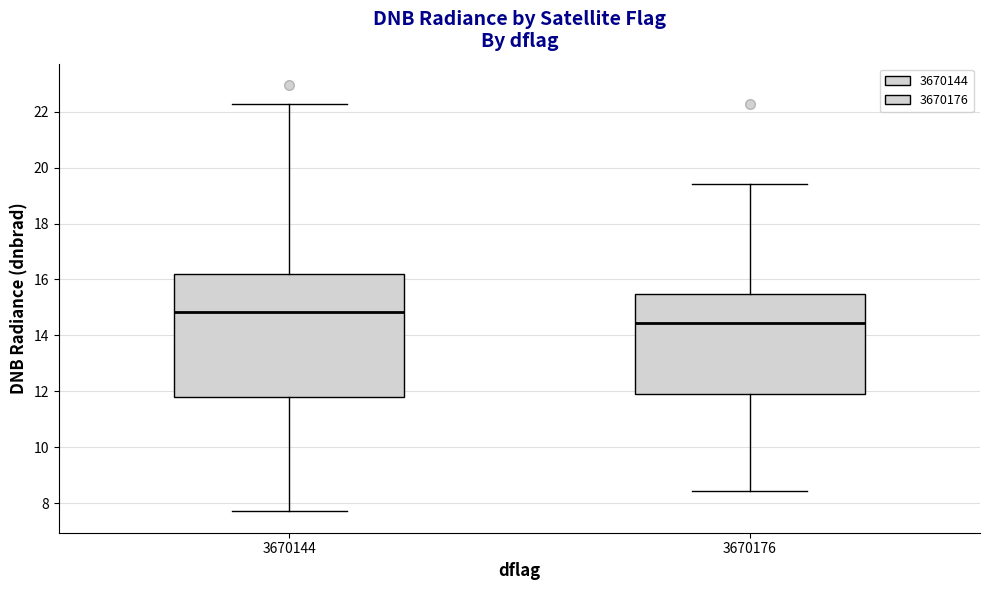

Reading left to right, transcribe this box plot: for each box, give where its median line is, the range the box spans, and where its two whiskers end, as read against the y-axis. The values are not printed on the chart, so give them approximately, as read against the axis.

3670144: median 14.8, box 11.8 to 16.2, whiskers 7.8 to 22.2
3670176: median 14.4, box 11.8 to 15.4, whiskers 8.4 to 19.4